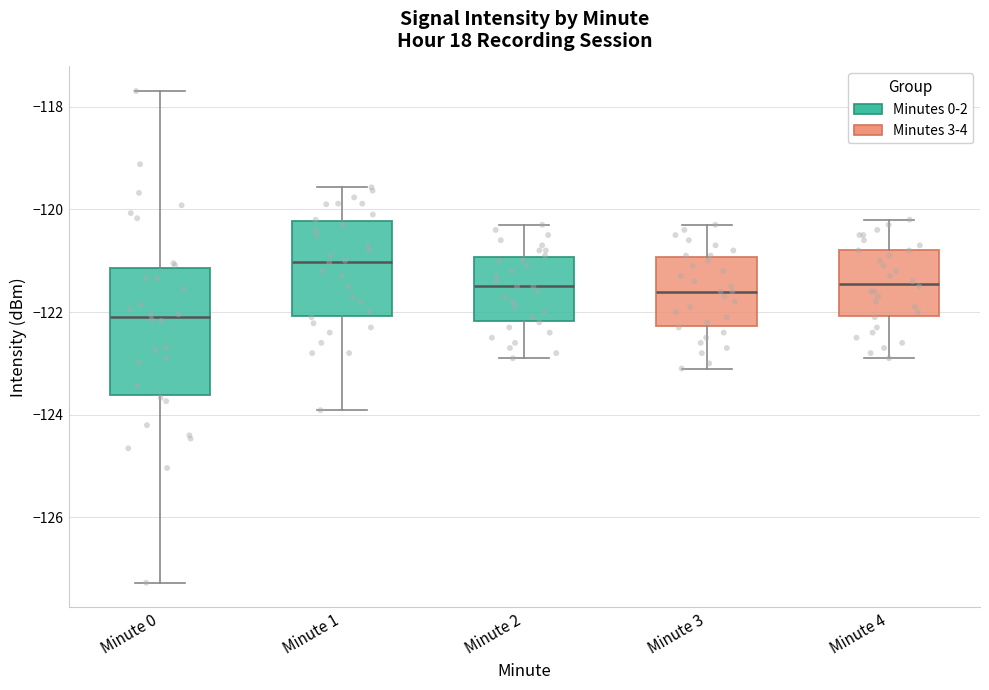

Reading left to right, transcribe this box plot: for each box, give where its median line is, the range the box spans, and where its two whiskers end, as read against the y-axis. The values are not printed on the chart, so give them approximately, as read against the axis.

Minute 0: median -122.0, box -123.6 to -121.2, whiskers -127.2 to -117.6
Minute 1: median -121.0, box -122.0 to -120.2, whiskers -124.0 to -119.6
Minute 2: median -121.4, box -122.2 to -121.0, whiskers -122.8 to -120.2
Minute 3: median -121.6, box -122.2 to -121.0, whiskers -123.0 to -120.2
Minute 4: median -121.4, box -122.0 to -120.8, whiskers -122.8 to -120.2